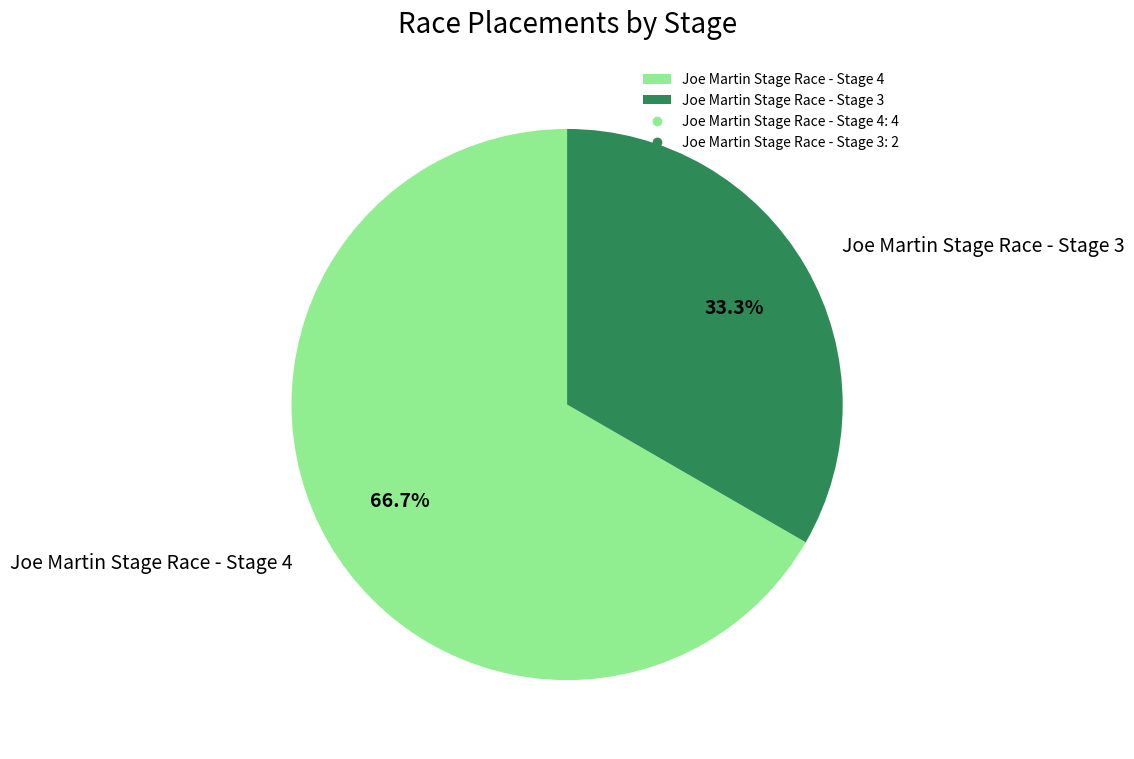

Which slice is the largest?

Joe Martin Stage Race - Stage 4